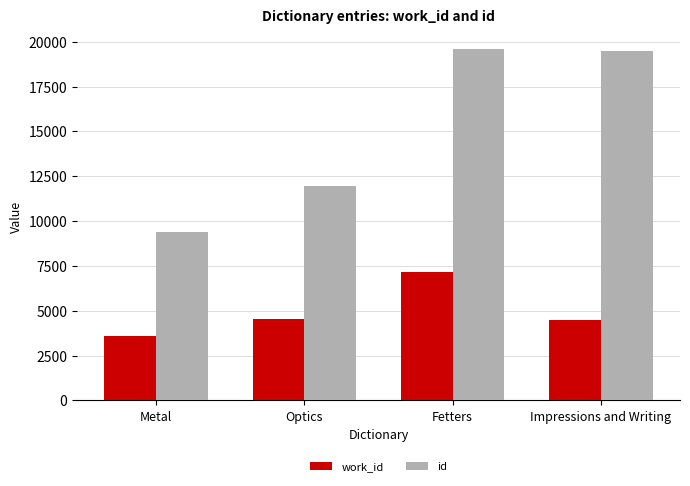

What position from the left is Metal?

1